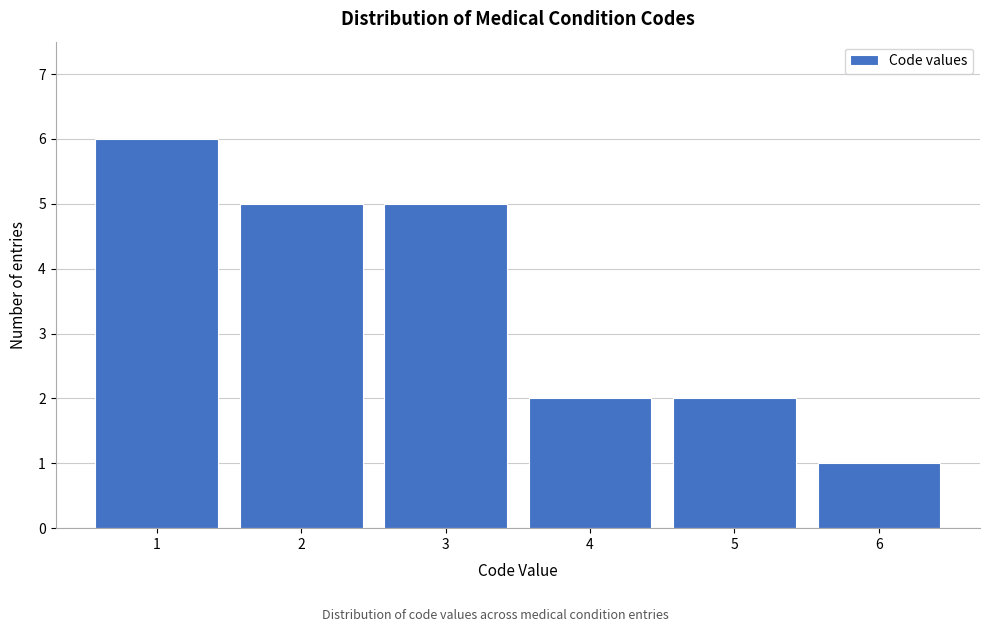

Reading right to left, list all the values displayed in this chart.

6=1	5=2	4=2	3=5	2=5	1=6